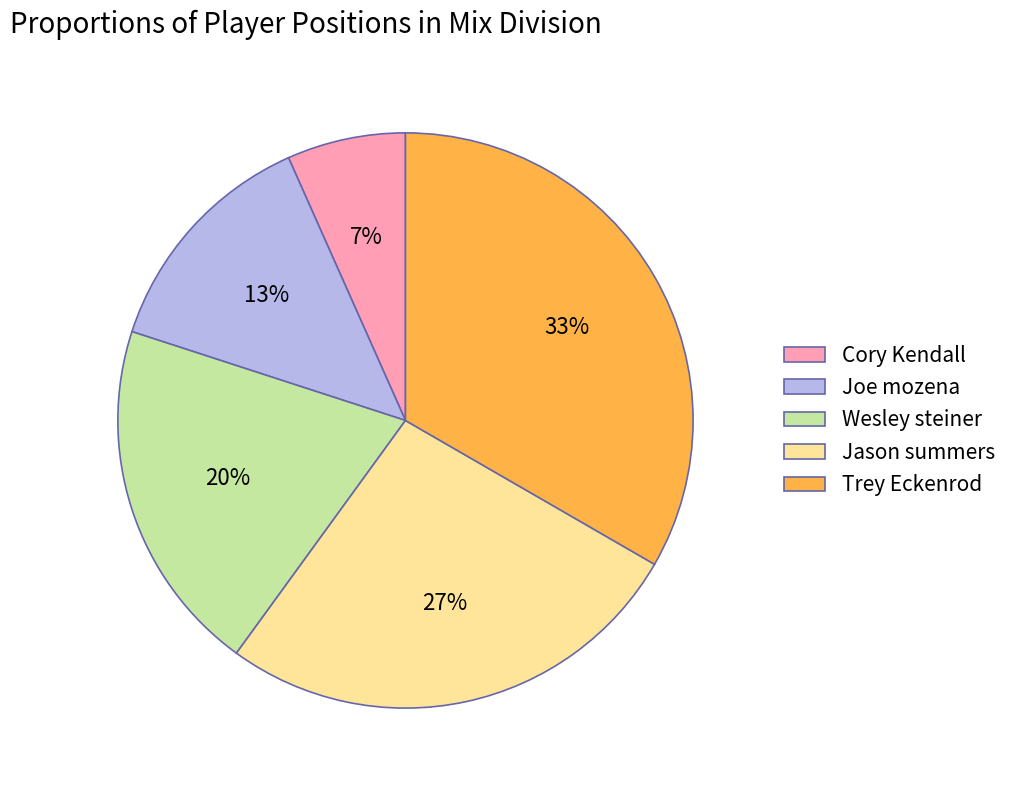

To the nearest percent, what portion does Trey Eckenrod represent?

33%